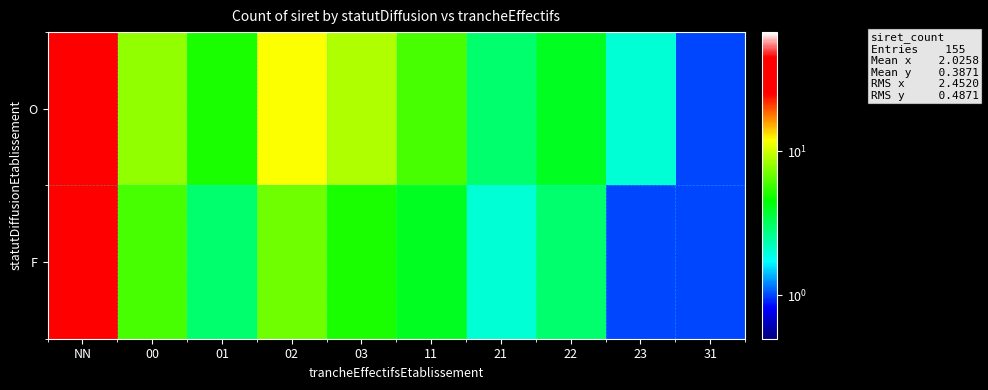

Rank the series by their maximum value, from lowest to highest.

F, O